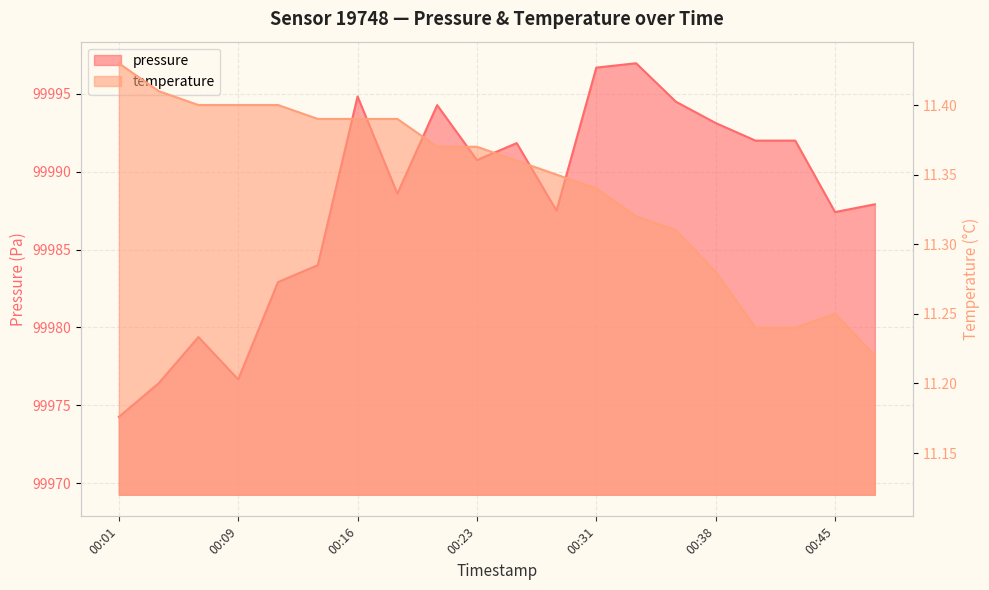

Between 00:01 and 00:35, which series saw the biggest shift?

pressure